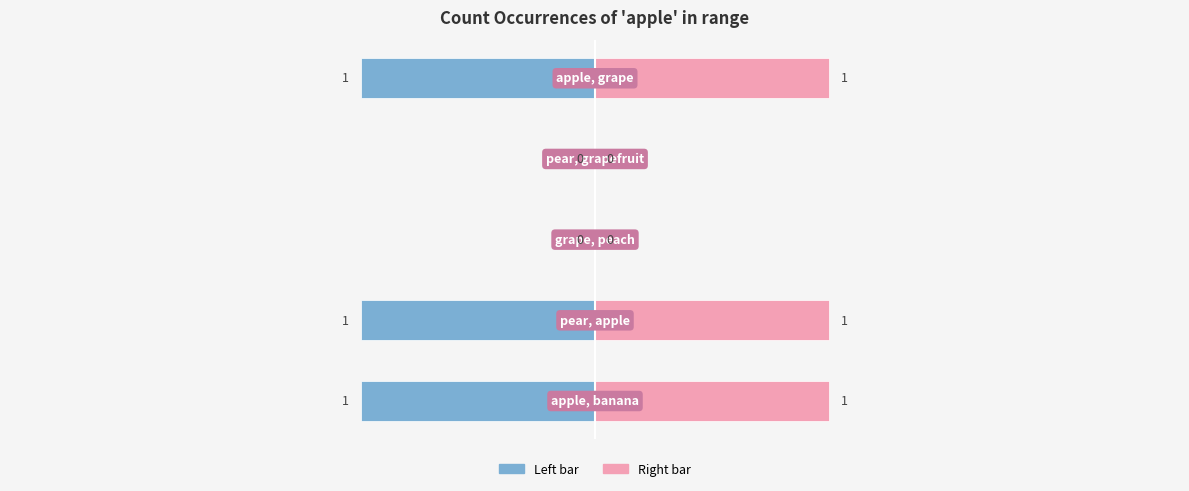

How many bars are there in each group?

2